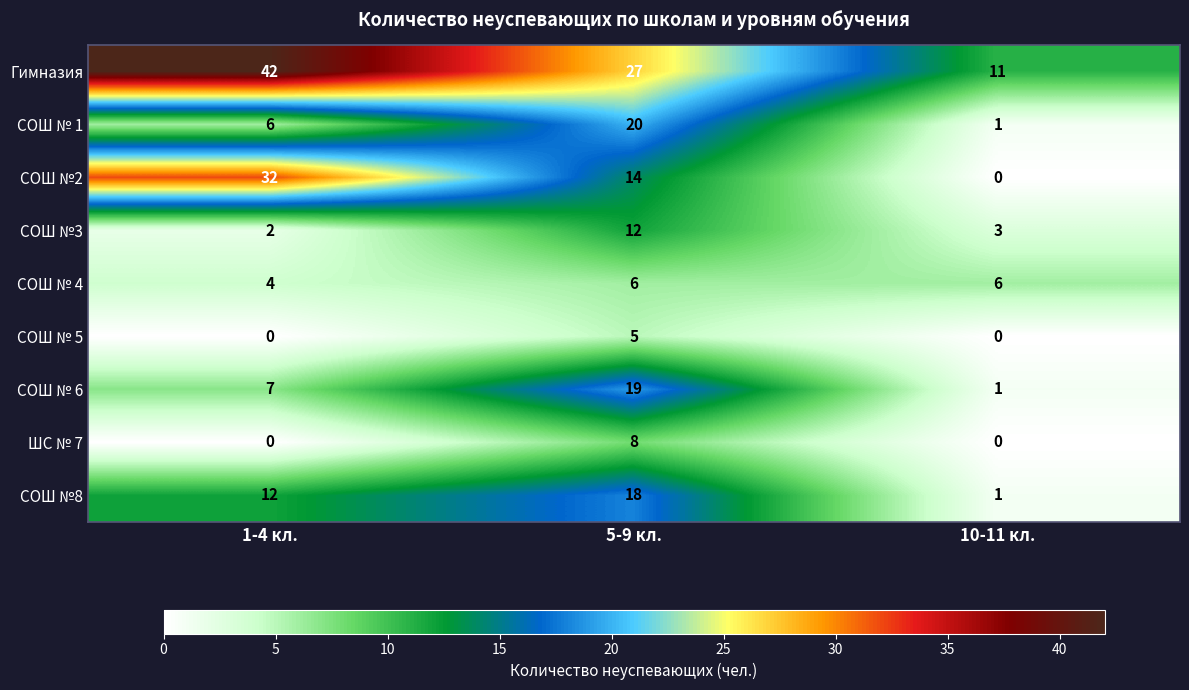

What is the difference between the maximum and minimum values in the СОШ №2 series?

32